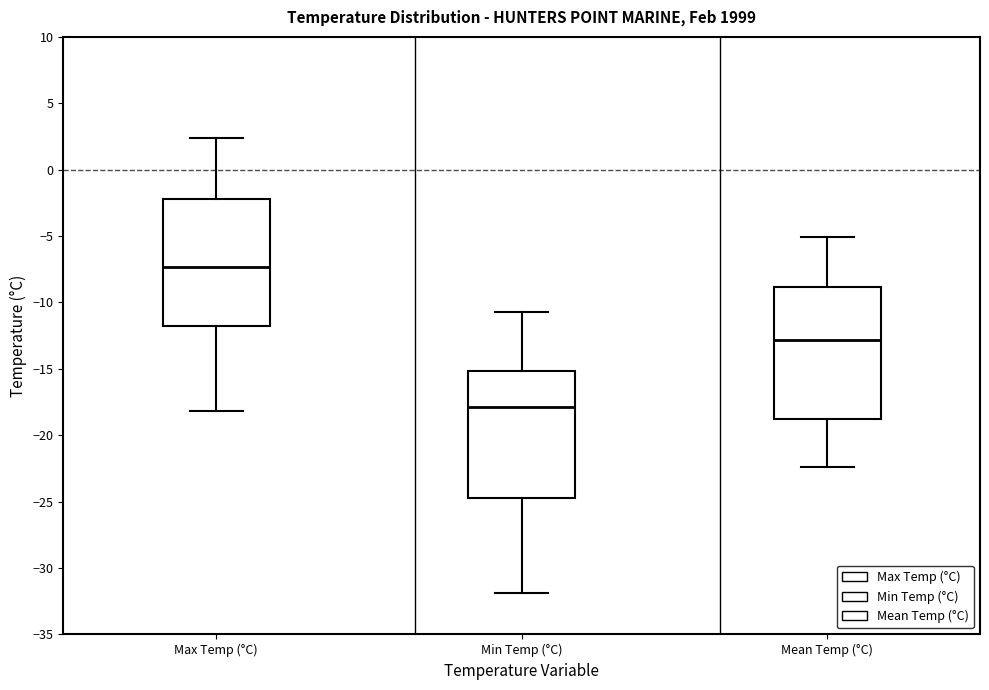

Reading left to right, read every box against the y-axis: the position of its median line, the range the box covers, and the ends of its whiskers. The values are not printed on the chart, so give them approximately, as read against the axis.

Max Temp (°C): median -7.5, box -12.0 to -2.0, whiskers -18.0 to 2.5
Min Temp (°C): median -18.0, box -24.5 to -15.0, whiskers -32.0 to -10.5
Mean Temp (°C): median -13.0, box -18.5 to -9.0, whiskers -22.5 to -5.0